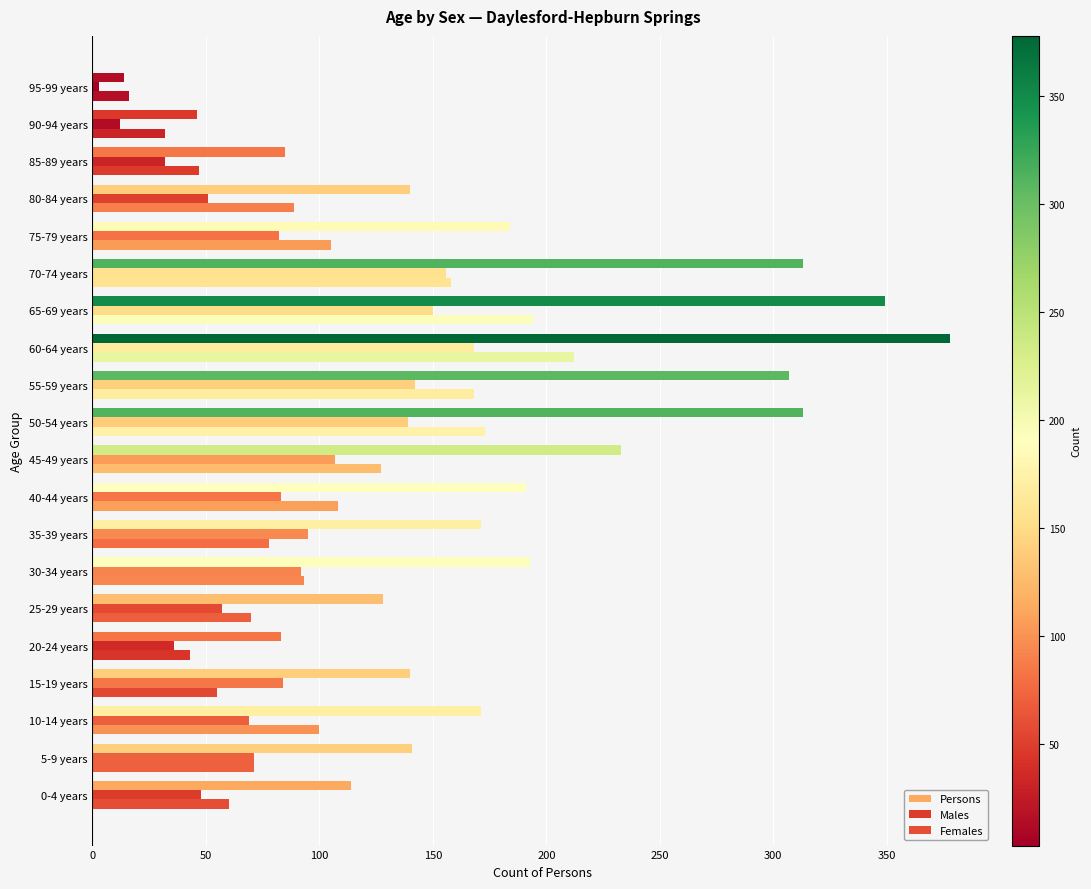

How many distinct data groups are displayed?

3